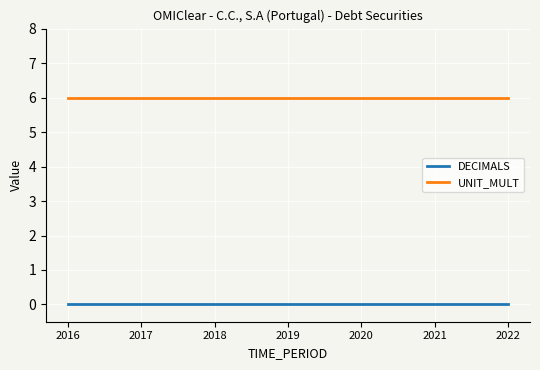

What is the minimum value for UNIT_MULT?

6